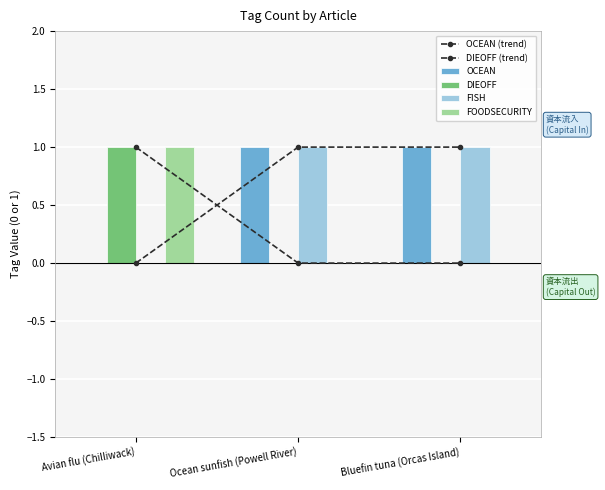

List the labels in order of DIEOFF value, smallest first.

Ocean sunfish (Powell River), Bluefin tuna (Orcas Island), Avian flu (Chilliwack)